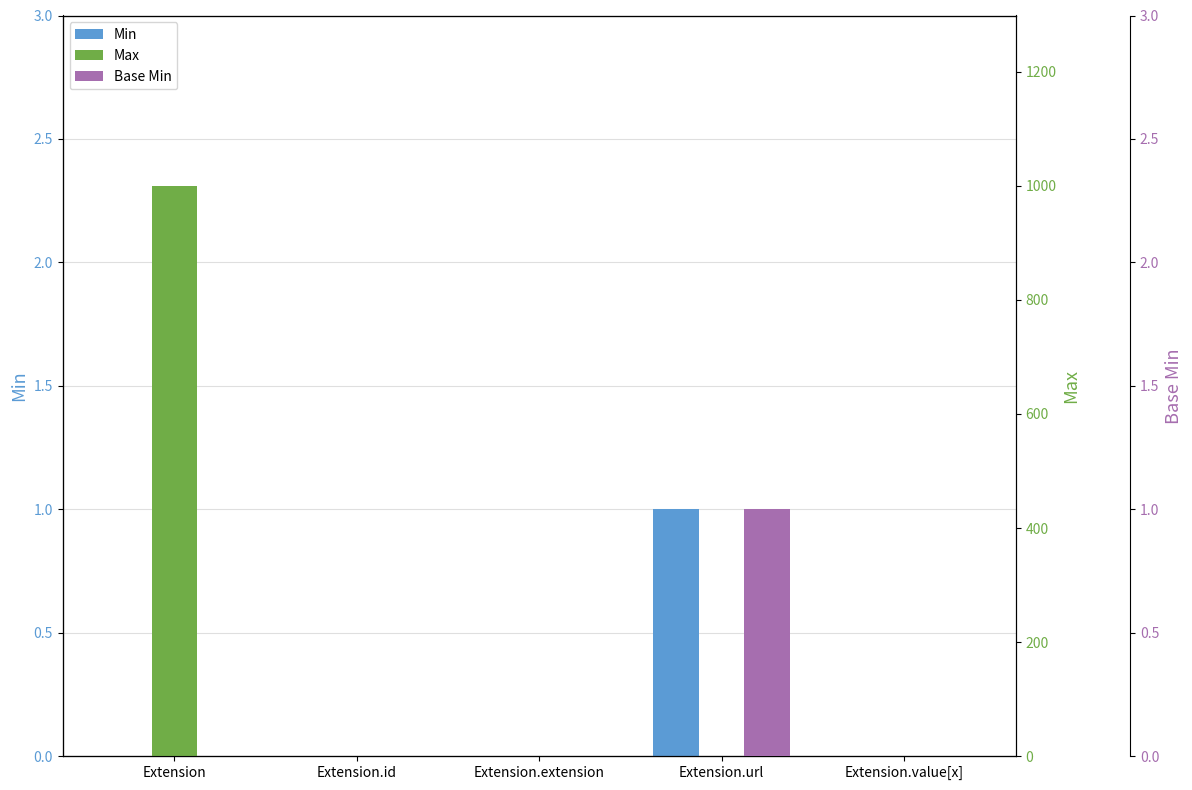

Reading left to right, transcribe all the data shown in this chart.

Min: 0	0	0	1	0
Max: 999	1	0	1	1
Base Min: 0	0	0	1	0